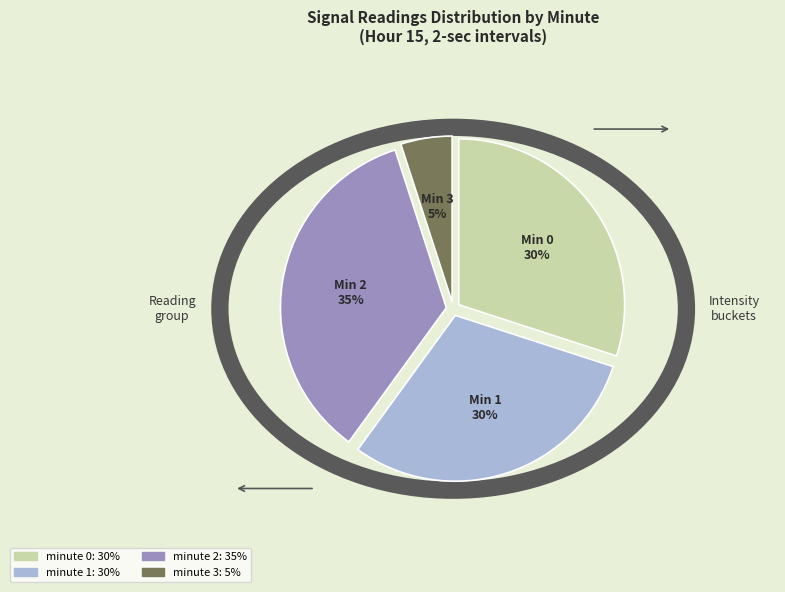

What percentage do minute 1 and minute 0 together represent?

60.0%